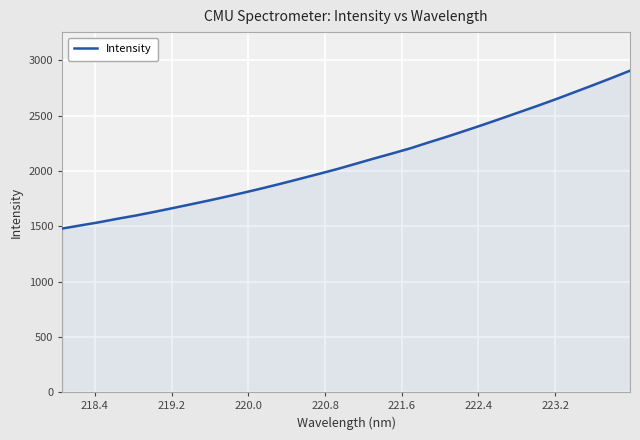

What is the smallest value displayed?

1478.9